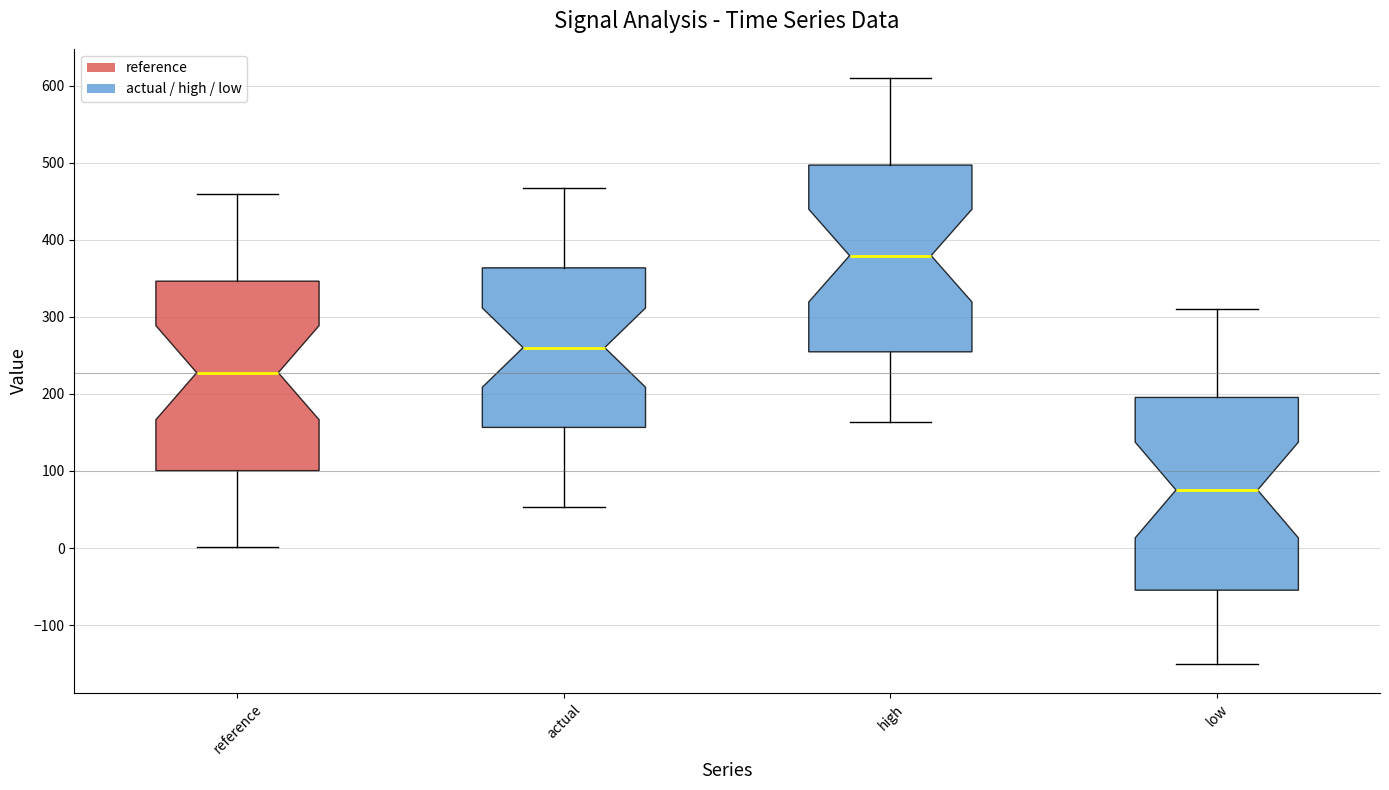

Which box's median line is the highest?

high